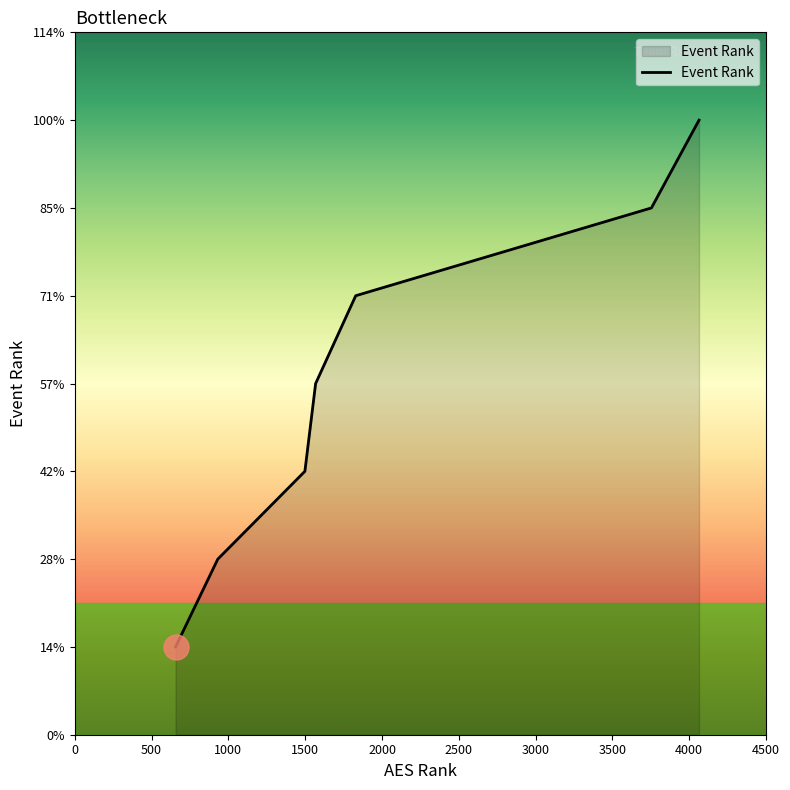

Is this an area chart (filled region under the line)?

Yes